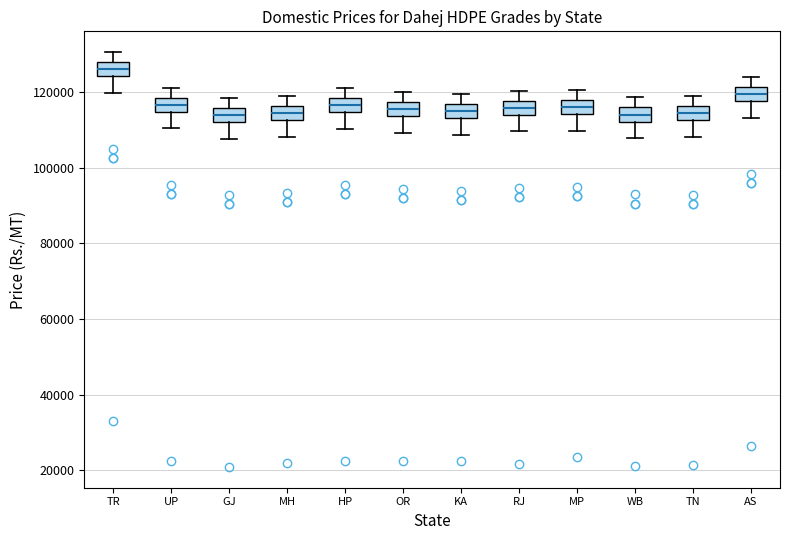

Where does the median line of the box for GJ sit on the y-axis? The values are not printed on the chart, so give them approximately, as read against the axis.

114000